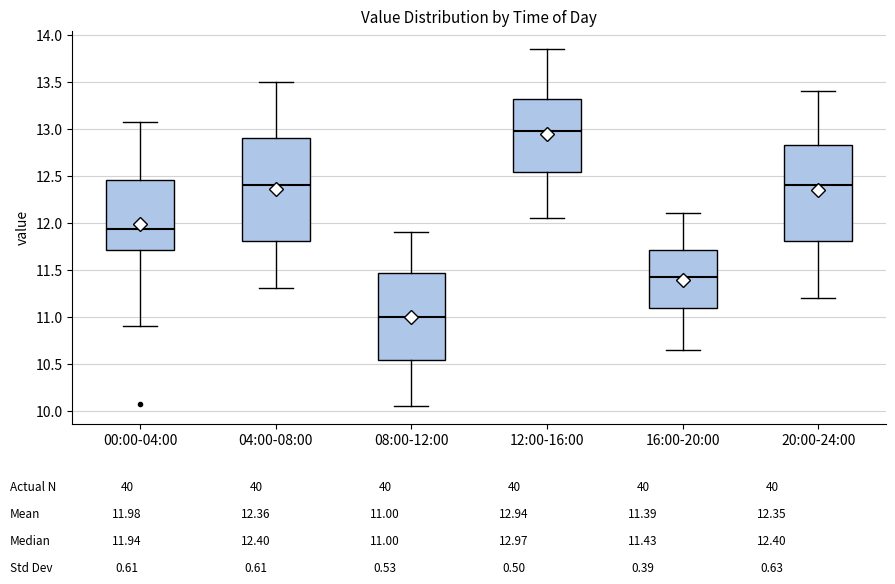

Reading left to right, read every box against the y-axis: the position of its median line, the range the box covers, and the ends of its whiskers. The values are not printed on the chart, so give them approximately, as read against the axis.

00:00-04:00: median 11.95, box 11.70 to 12.45, whiskers 10.90 to 13.05
04:00-08:00: median 12.40, box 11.80 to 12.90, whiskers 11.30 to 13.50
08:00-12:00: median 11.00, box 10.55 to 11.45, whiskers 10.05 to 11.90
12:00-16:00: median 13.00, box 12.55 to 13.30, whiskers 12.05 to 13.85
16:00-20:00: median 11.45, box 11.10 to 11.70, whiskers 10.65 to 12.10
20:00-24:00: median 12.40, box 11.80 to 12.85, whiskers 11.20 to 13.40